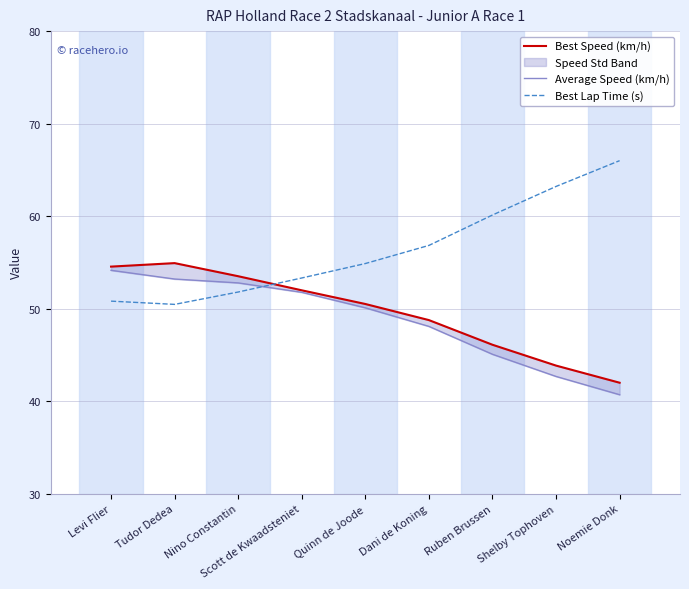

Which series changed the most between Tudor Dedea and Nino Constantin?

Best Speed (km/h)